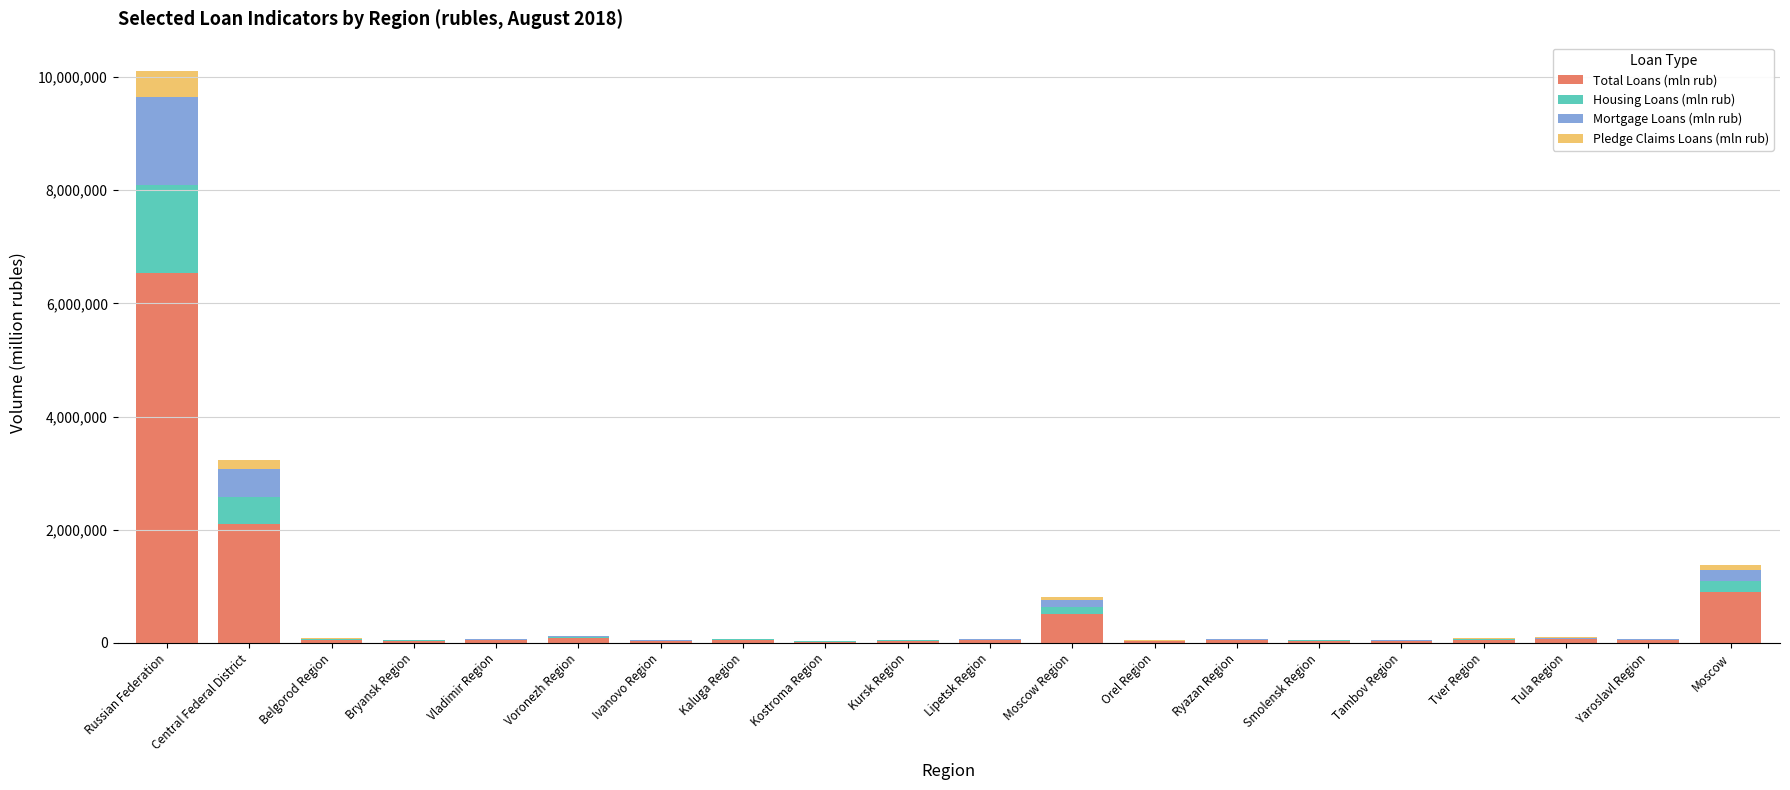

What is the maximum value for Total Loans (mln rub)?

6535758